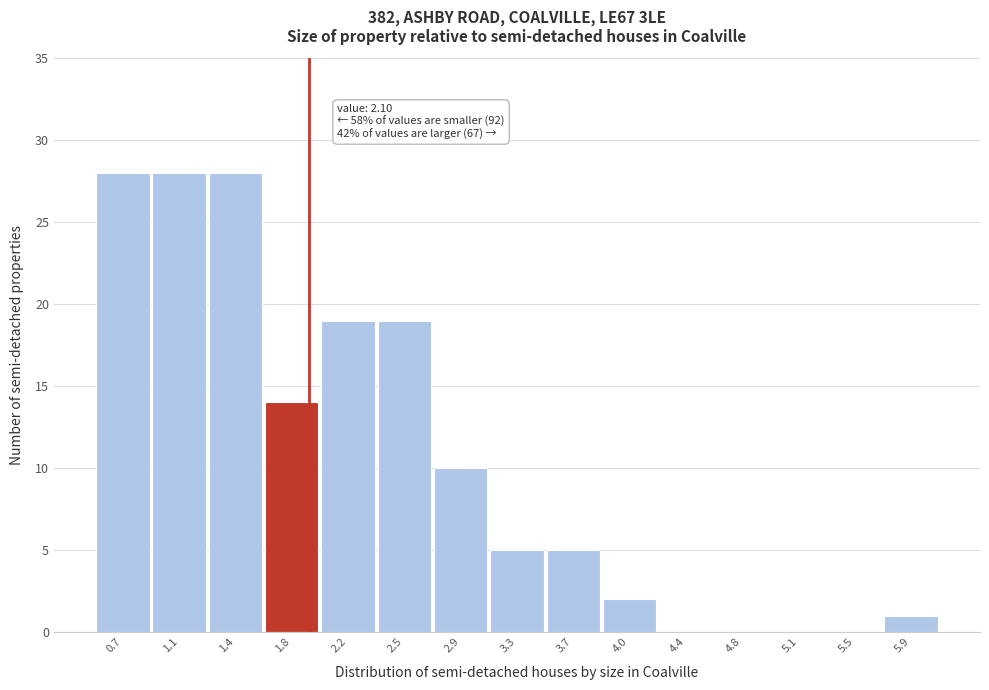

Reading left to right, list all the values displayed in this chart.

0.7=28	1.1=28	1.4=28	1.8=14	2.2=19	2.5=19	2.9=10	3.3=5	3.7=5	4.0=2	4.4=0	4.8=0	5.1=0	5.5=0	5.9=1